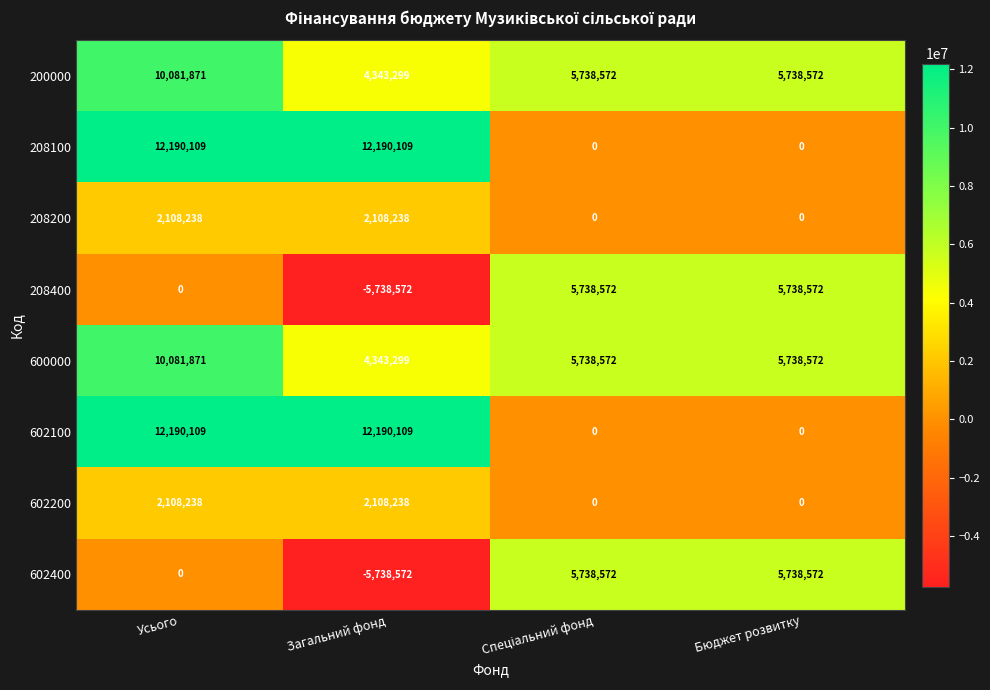

The 208400 series shows 5738572 at Бюджет розвитку. True or false?

True